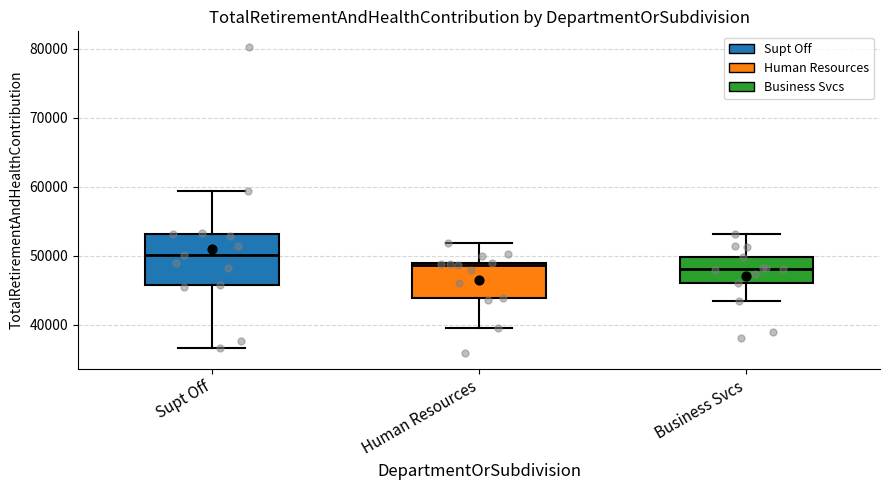

Which box has the highest median line?

Supt Off